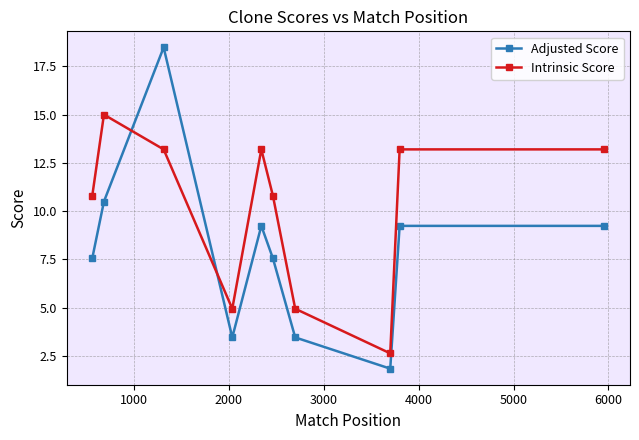

List the series in order of their peak value, highest first.

Adjusted Score, Intrinsic Score